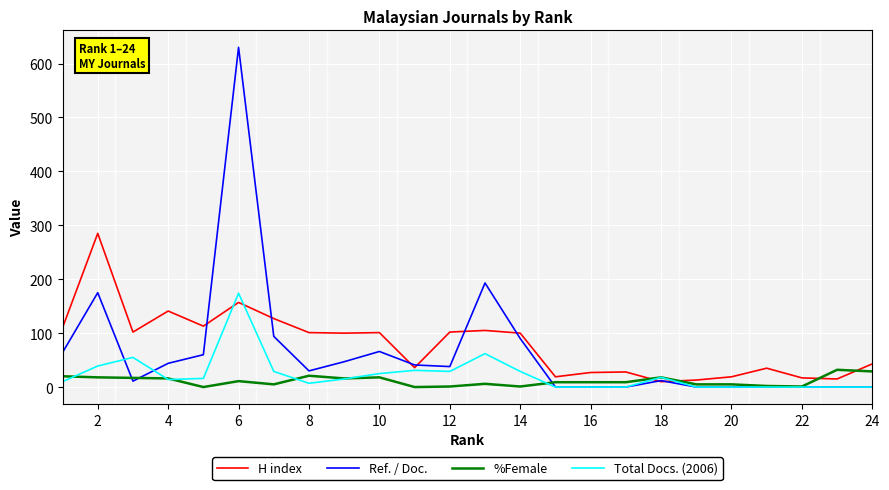

True or false: H index and %Female cross at least once.

True